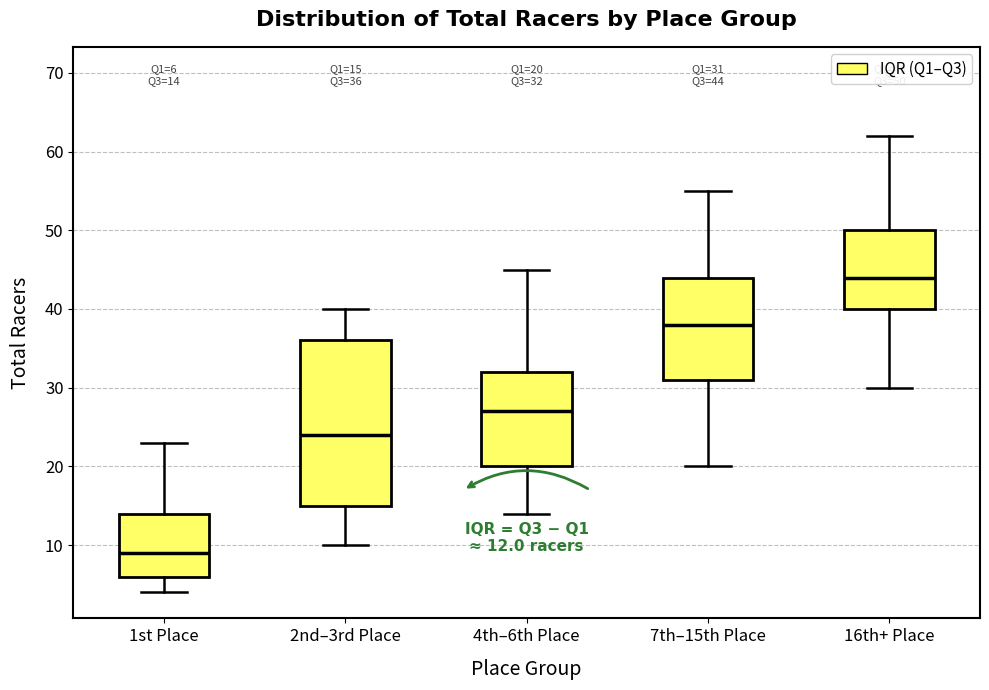

Which box's median line is the highest?

16th+ Place